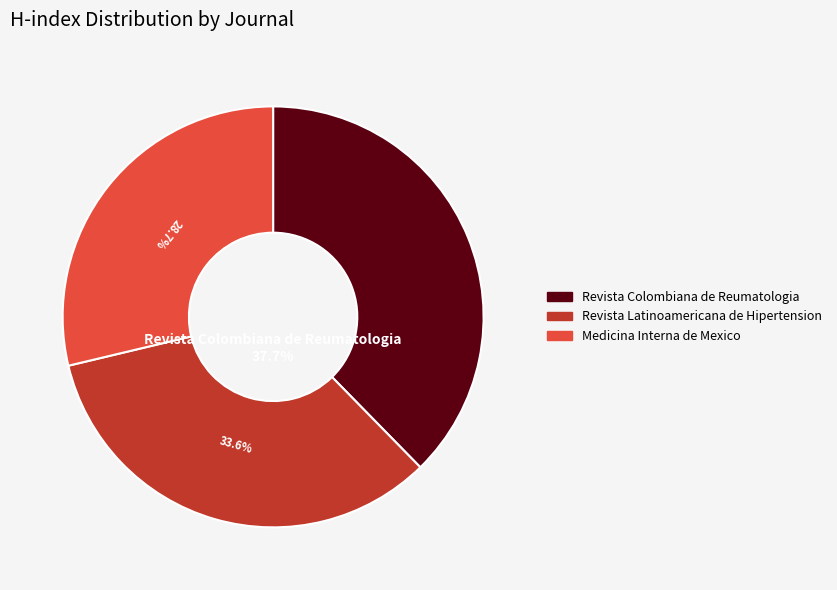

Between Revista Latinoamericana de Hipertension and Medicina Interna de Mexico, which is larger?

Revista Latinoamericana de Hipertension